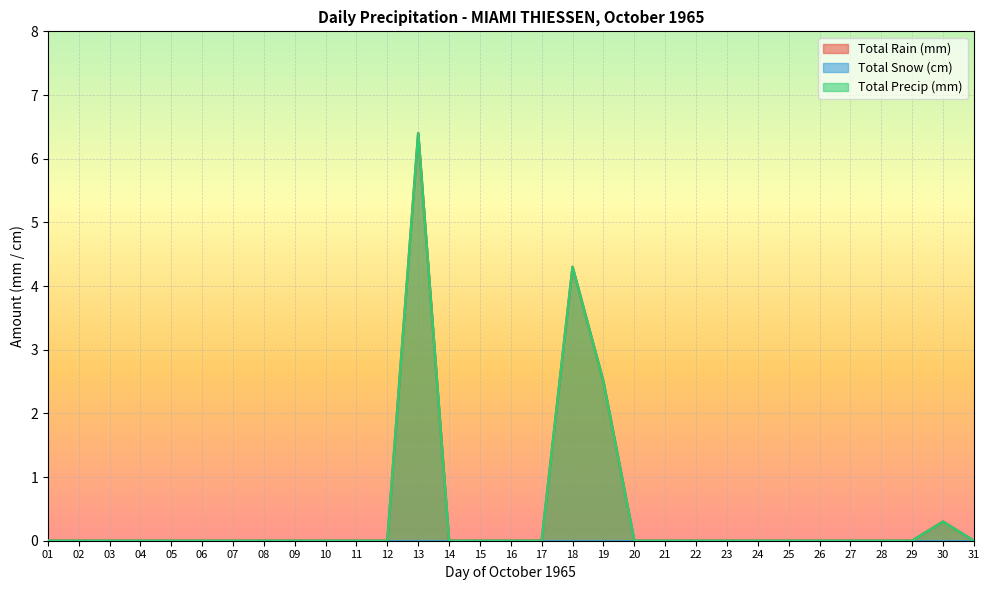

Which series has the largest range (max minus min)?

Total Rain (mm)